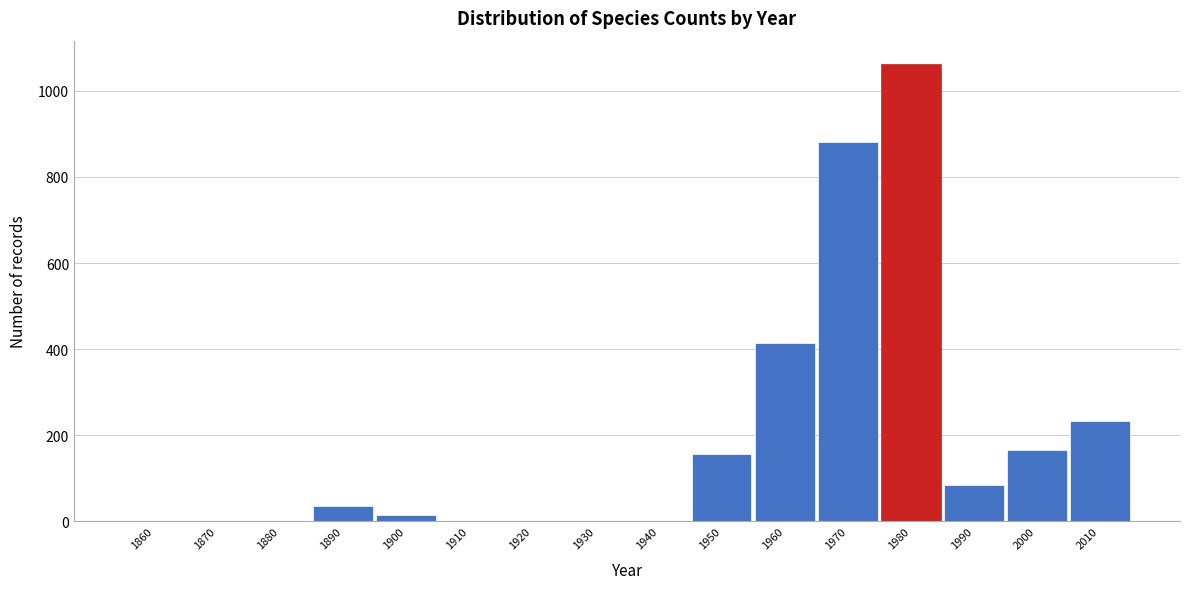

What is the maximum value shown in the chart?

1063